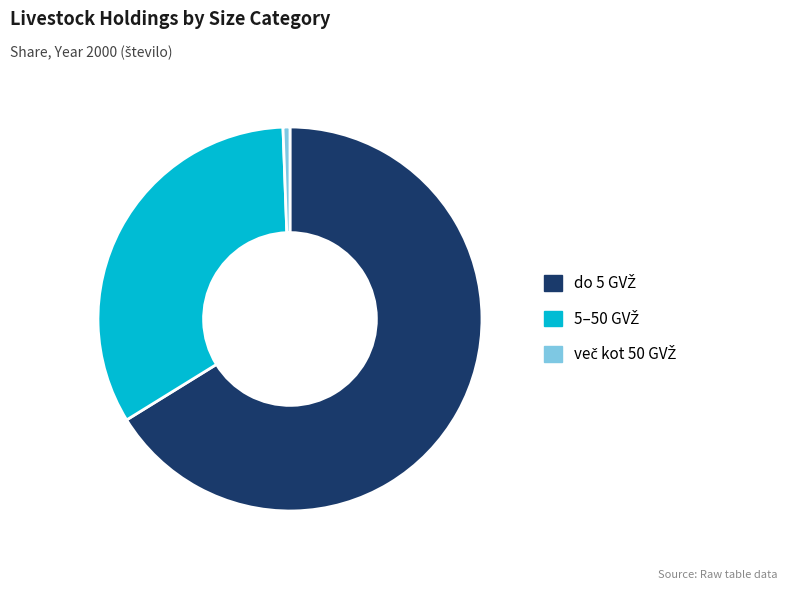

Is there a majority slice in this chart?

Yes